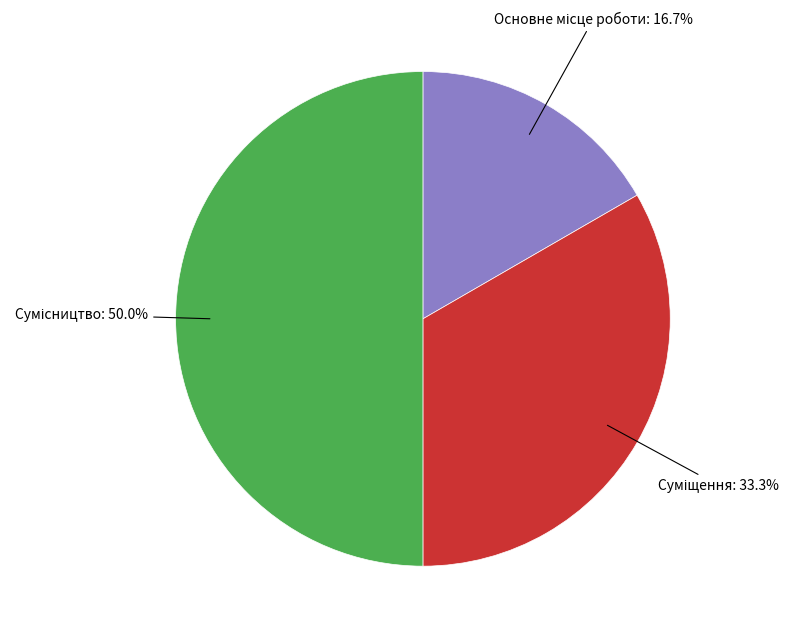

What is the ratio of the value at Суміщення to the value at Основне місце роботи?

2.0